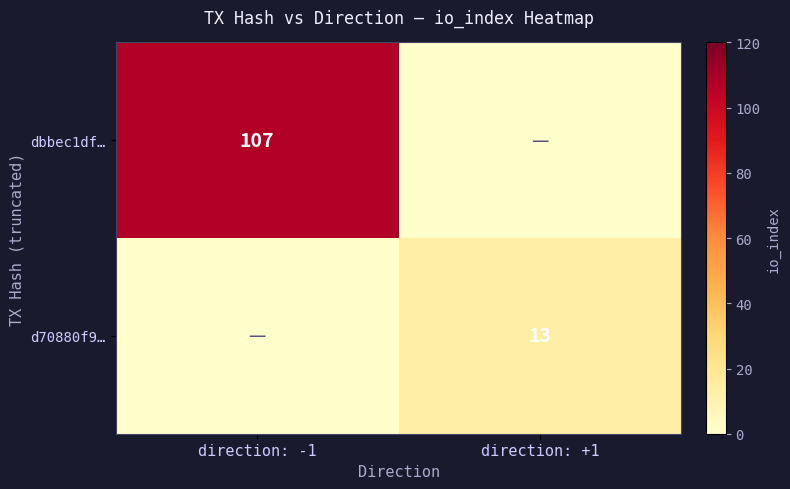

Is it true that dbbec1df… equals 107 at direction: -1?

True